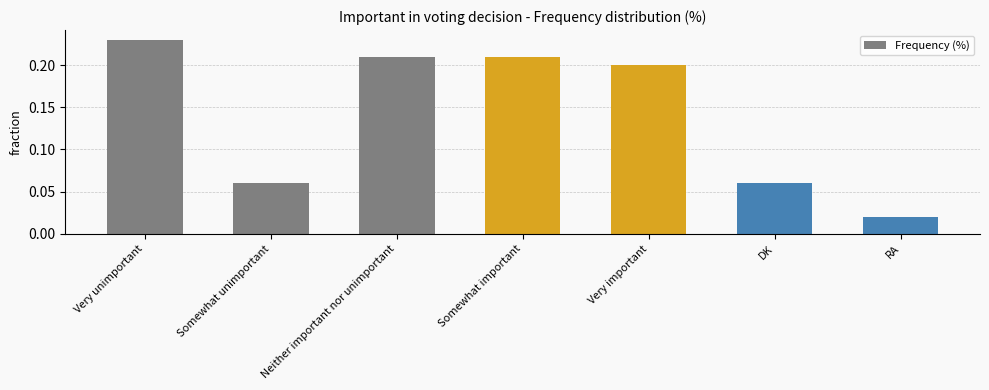

What is the label of the 7th bar from the left?

RA